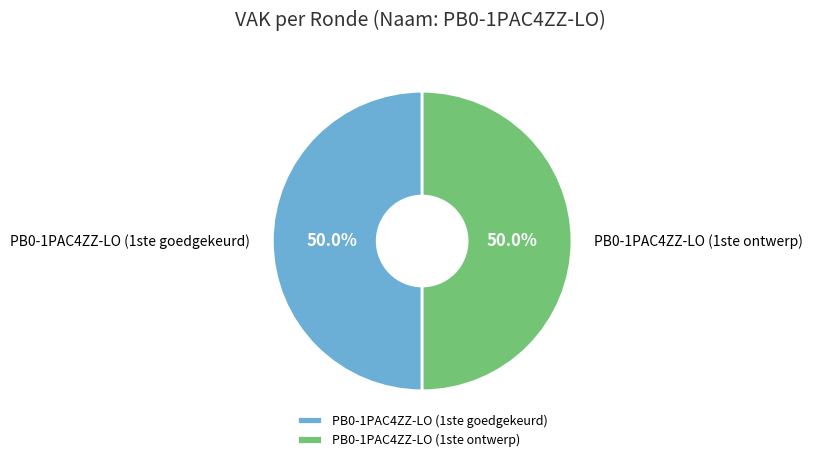

Approximately how many times larger is the value at PB0-1PAC4ZZ-LO (1ste goedgekeurd) compared to PB0-1PAC4ZZ-LO (1ste ontwerp)?

1.0